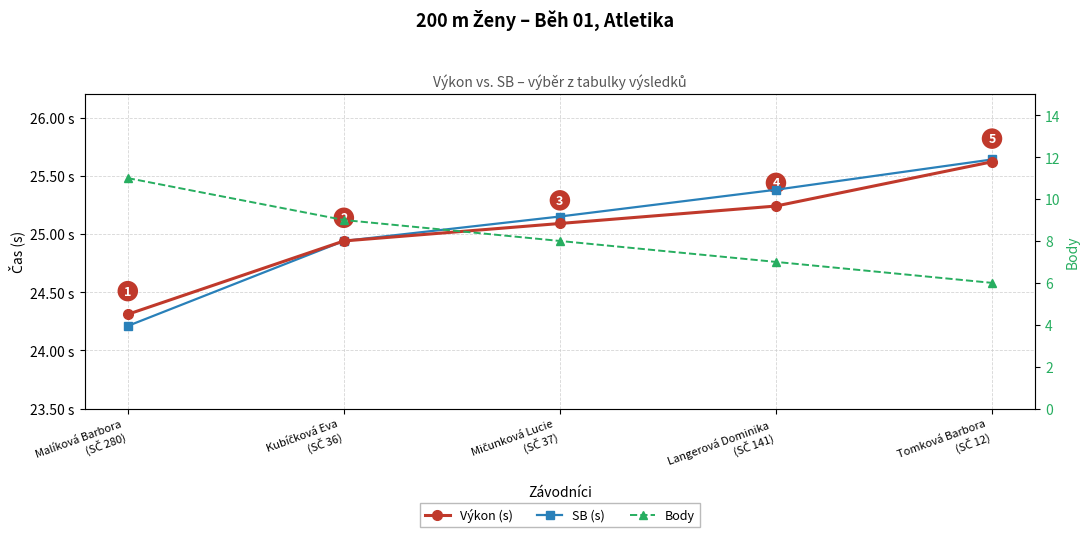

Which series has the largest total across all categories?

SB (s)